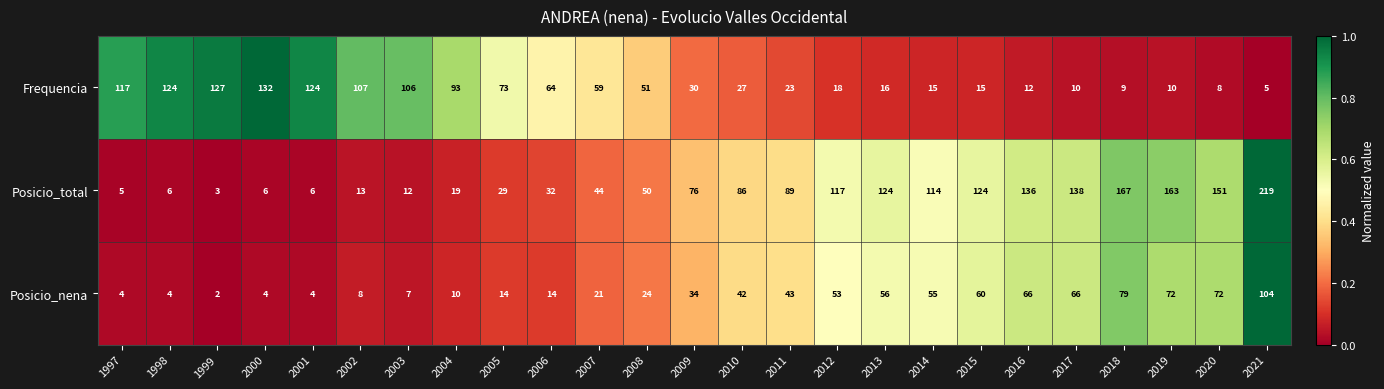

What is the difference between the highest and lowest values at 1998?

120